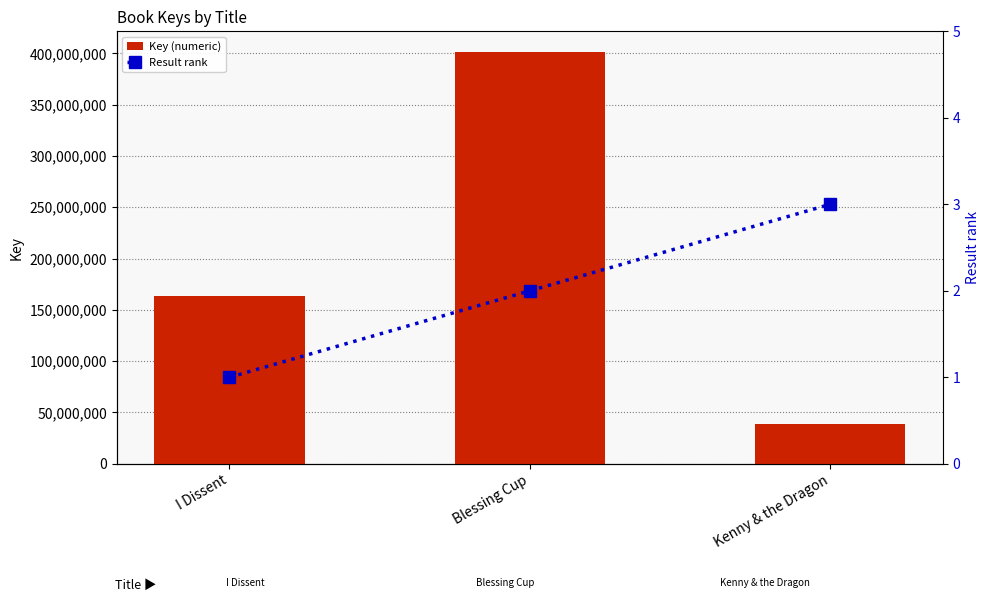

How many values in the Result rank series exceed 2?

1